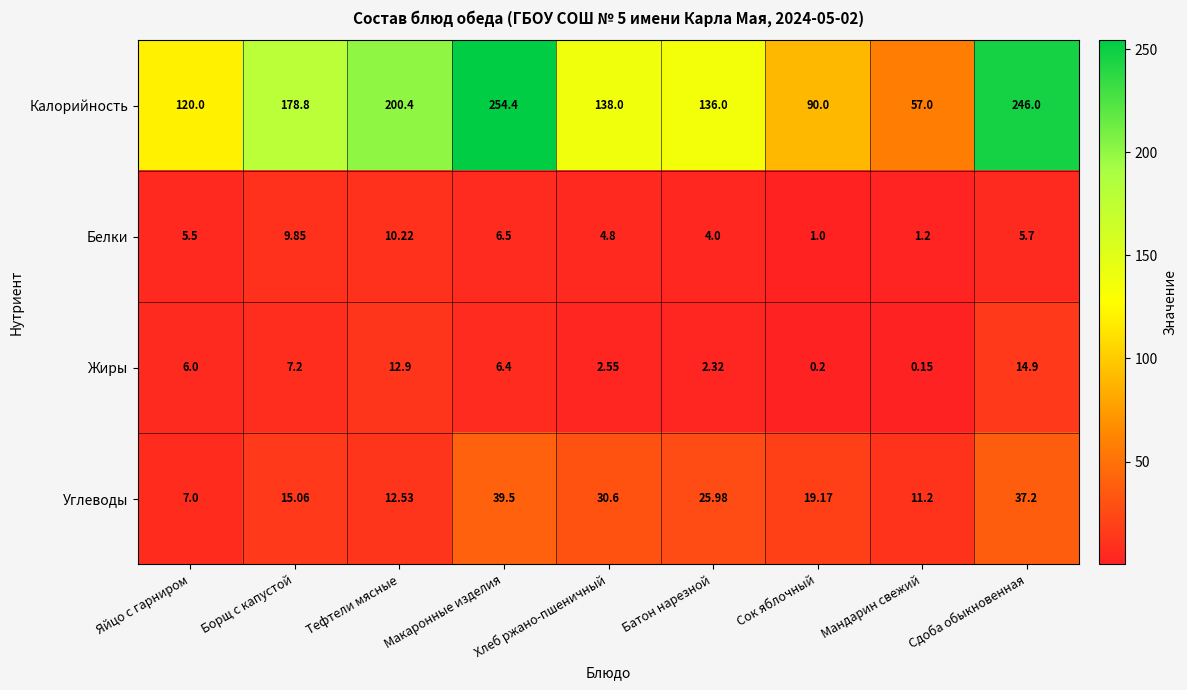

Which category has the lowest value in the Углеводы series?

Яйцо с гарниром